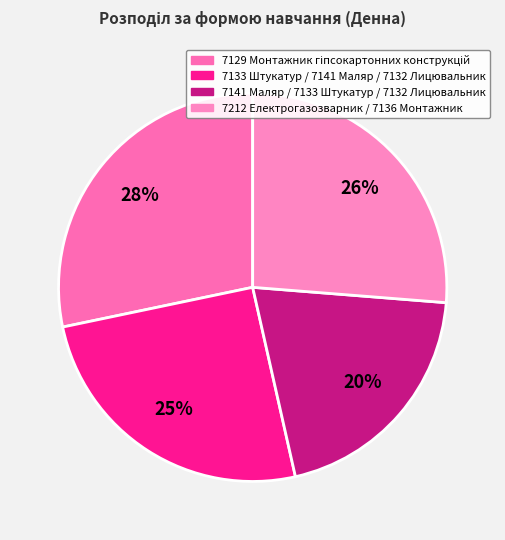

Between 7212 Електрогазозварник / 7136 Монтажник and 7141 Маляр / 7133 Штукатур / 7132 Лицювальник, which is larger?

7212 Електрогазозварник / 7136 Монтажник